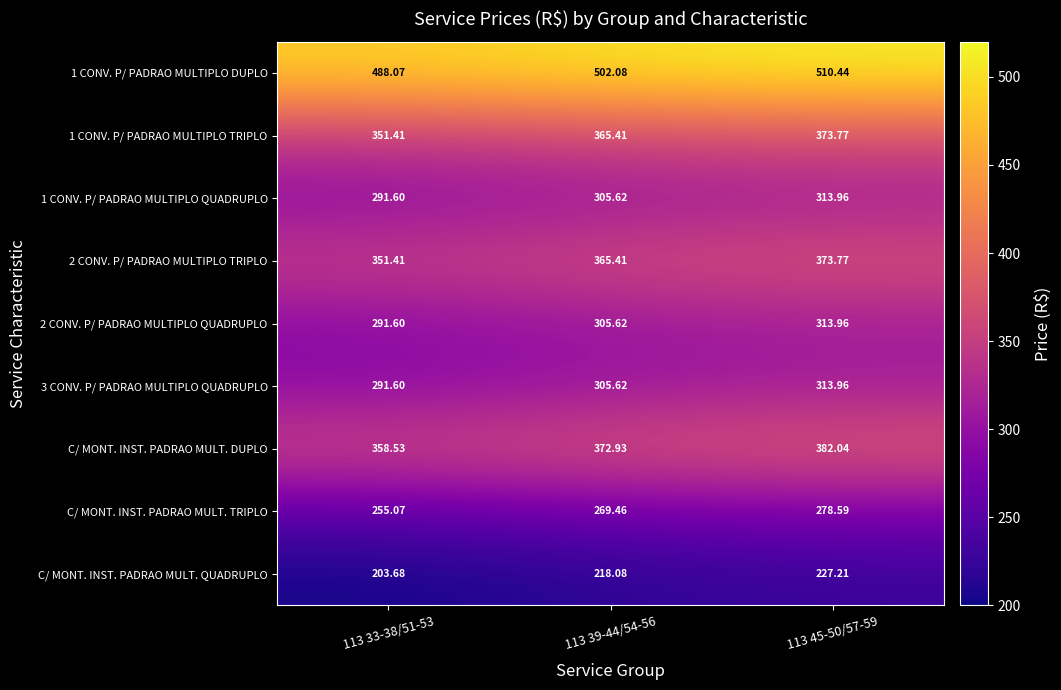

Which series has the widest spread of values?

C/ MONT. INST. PADRAO MULT. QUADRUPLO